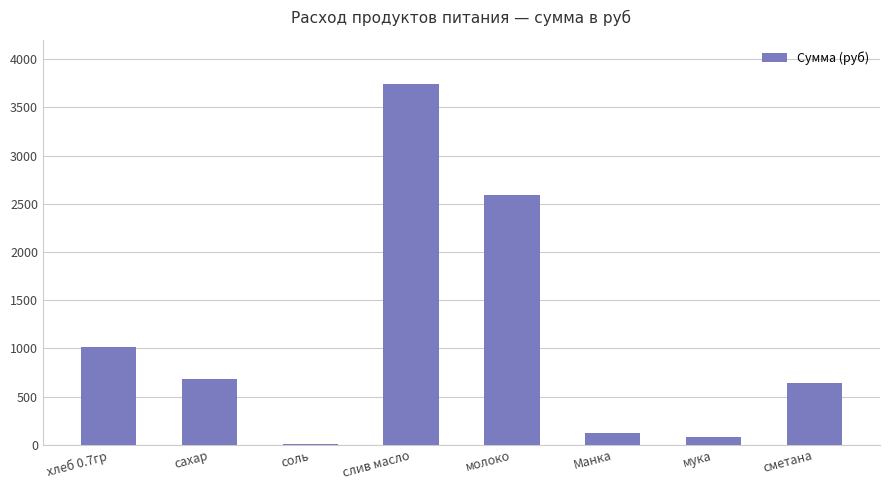

Approximately how many times larger is the value at молоко compared to сахар?

3.8